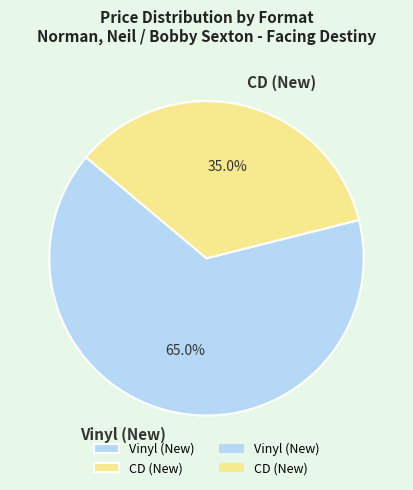

Which slice represents more than half of the pie?

Vinyl (New)